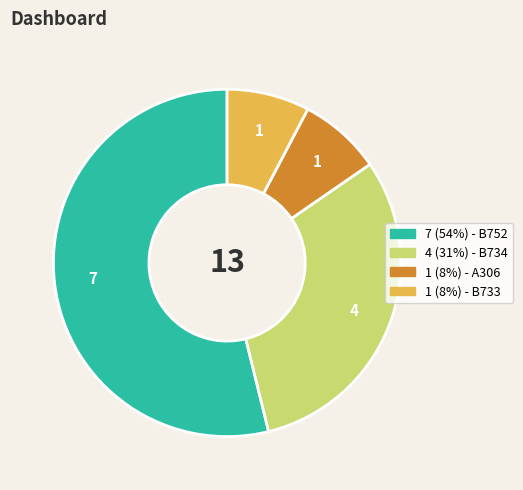

Is there any slice that represents more than half of the pie?

Yes